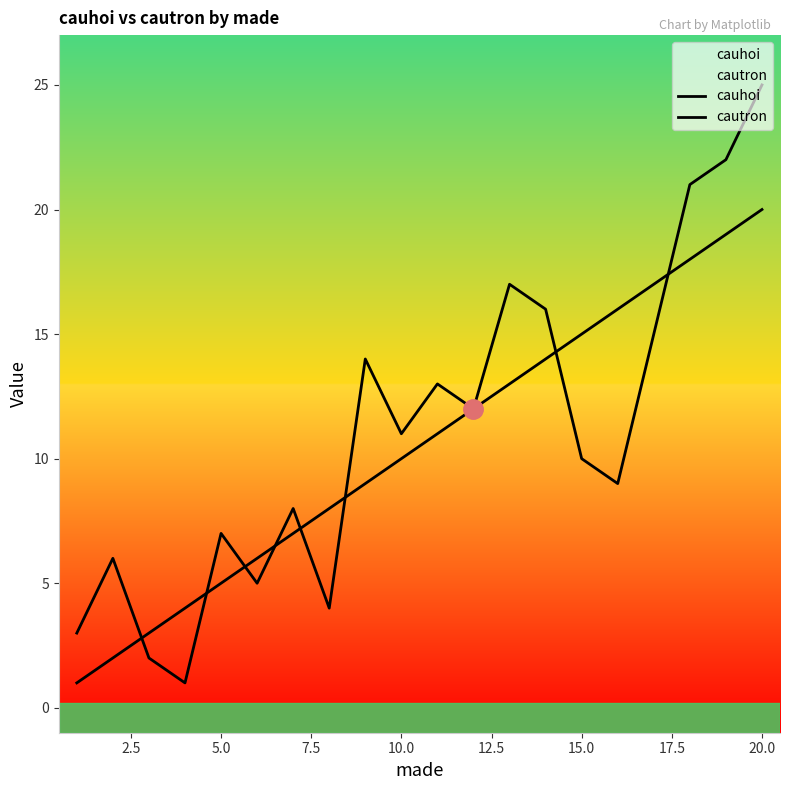

Does the chart have visible grid lines?

No